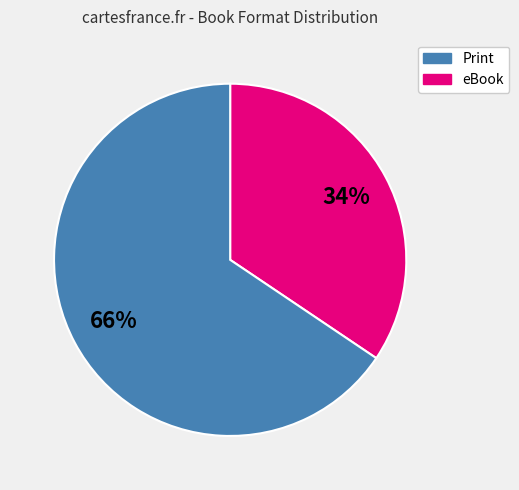

To the nearest percent, what is the average slice percentage?

50%